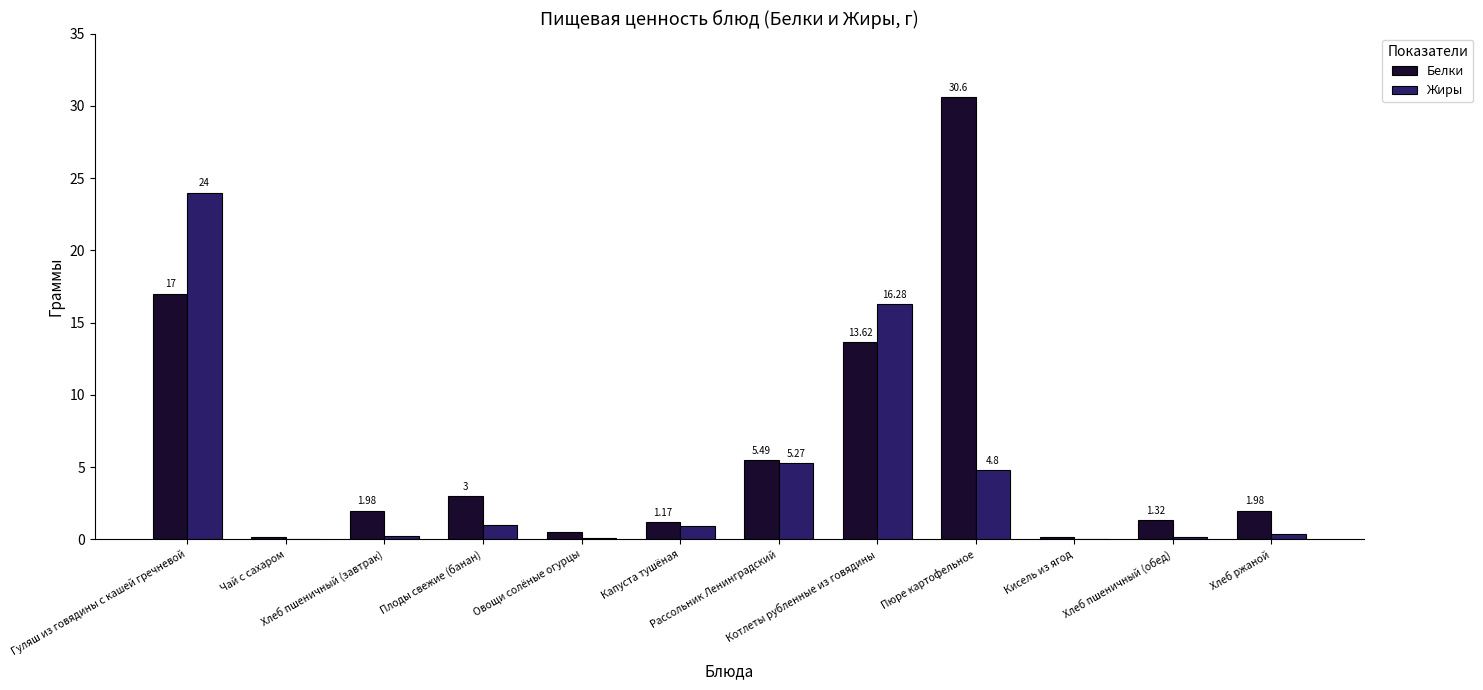

Is it true that Белки equals 0.1 at Кисель из ягод?

True